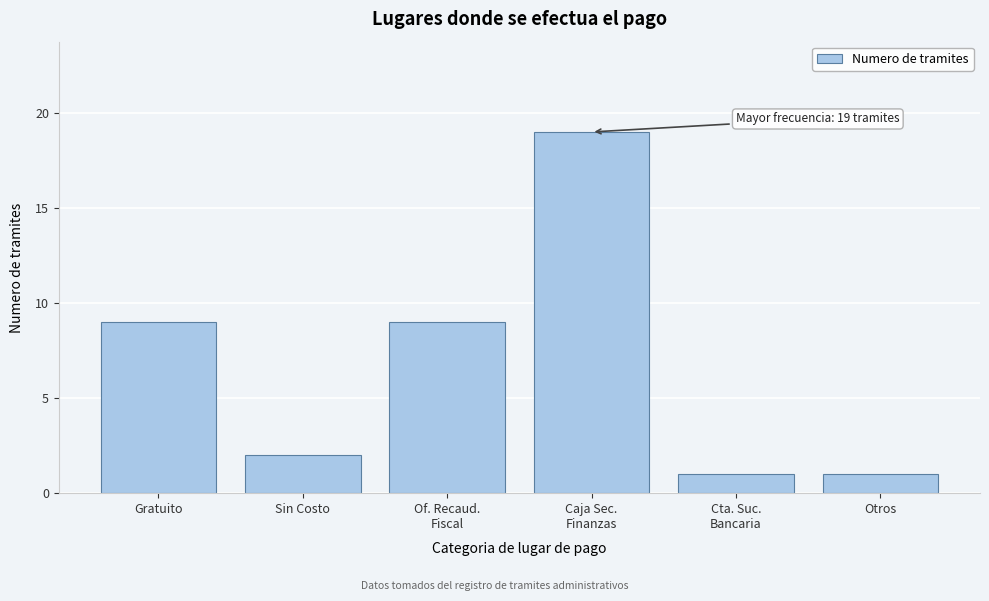

Reading left to right, what are all the values shown in this chart?

9	2	9	19	1	1